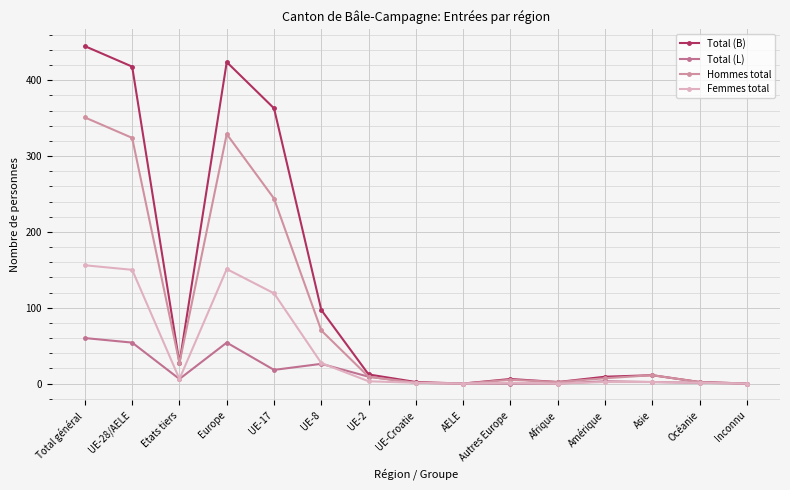

What is the difference between the Total (B) values at Amérique and Etats tiers?

18